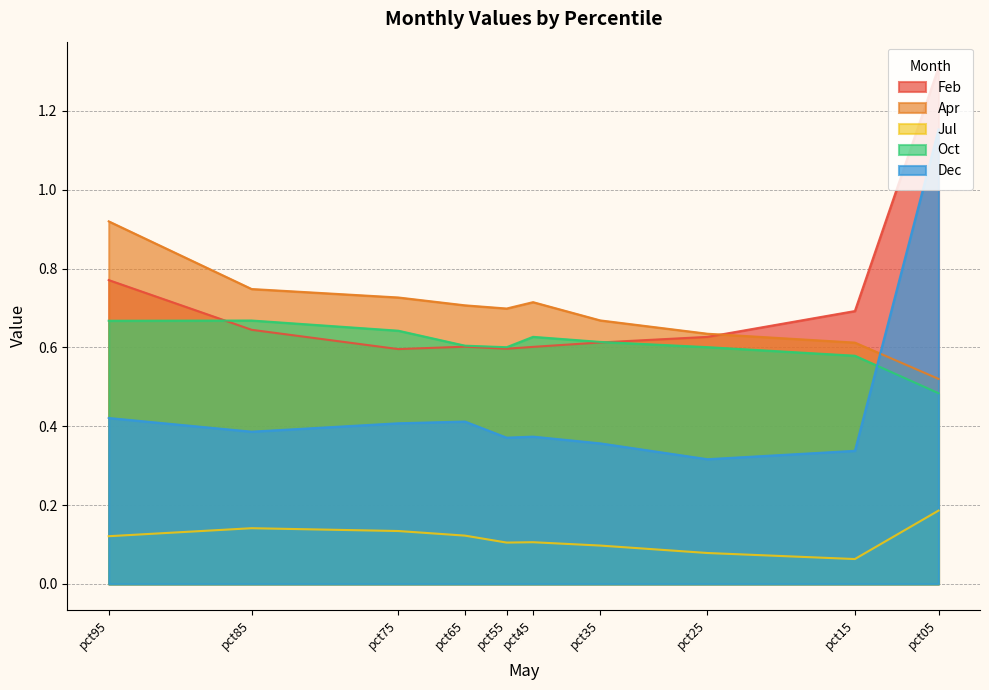

True or false: Apr and Oct intersect in this chart.

False